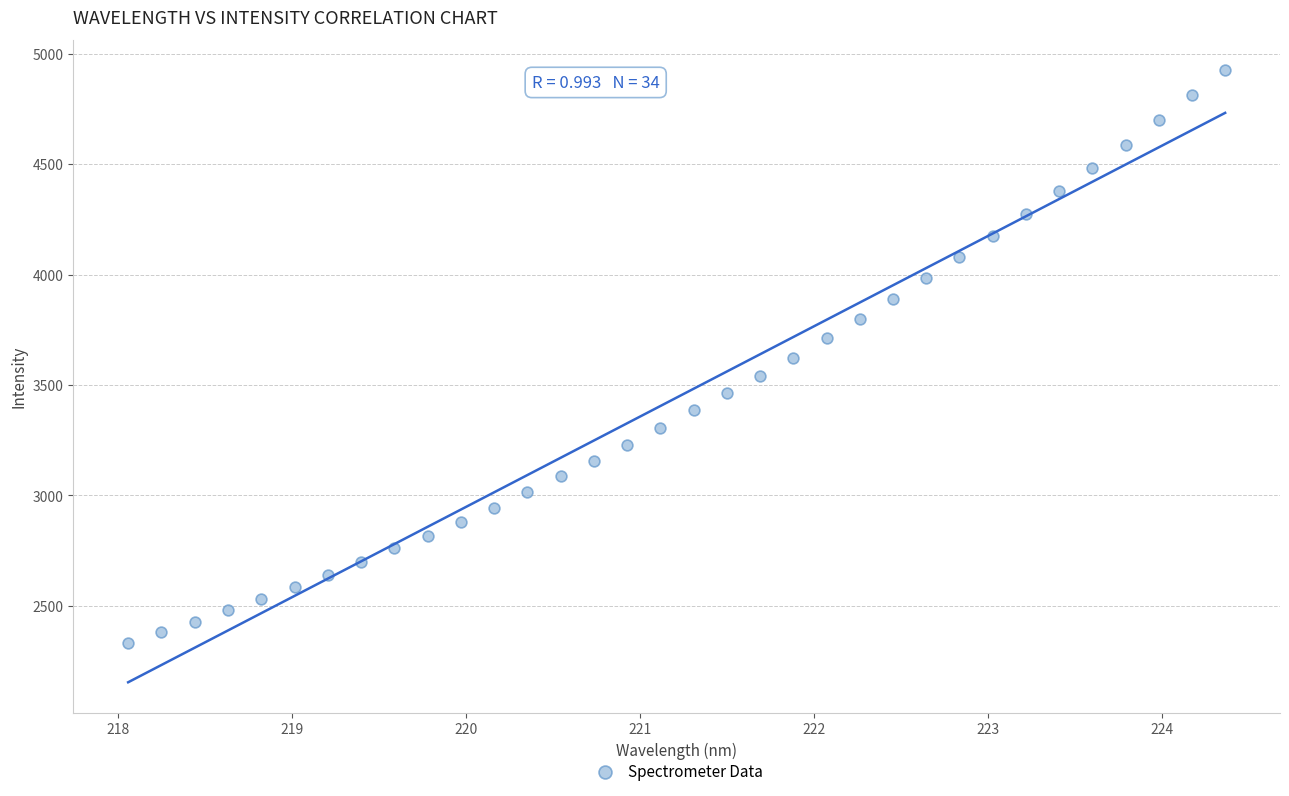

What is the range of X values (max minus min)?

6.3